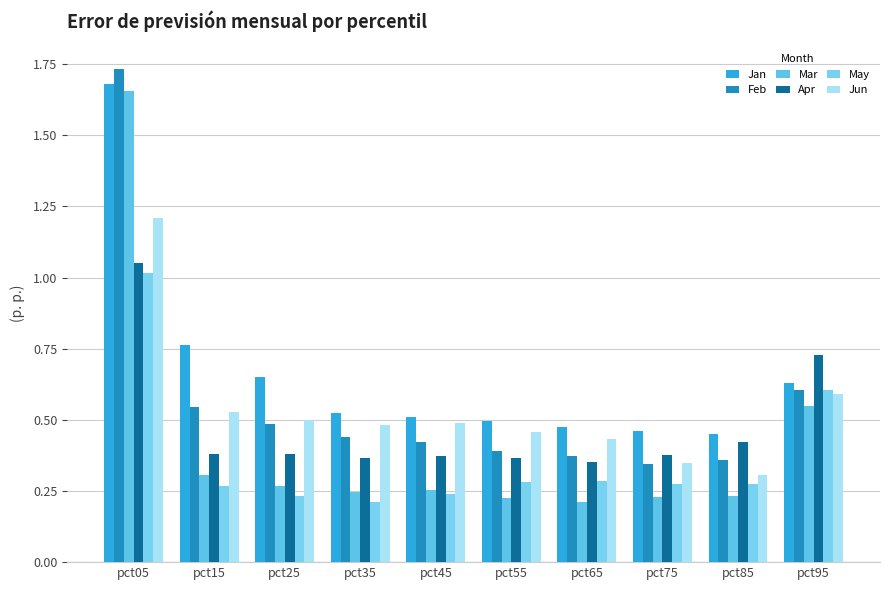

What are all the series names shown in the legend?

Jan, Feb, Mar, Apr, May, Jun